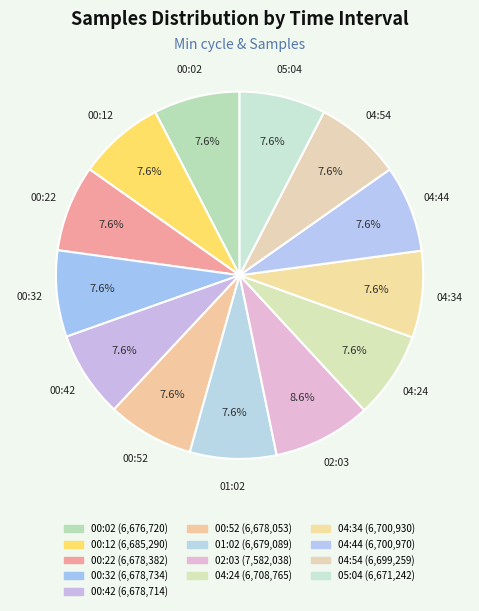

Which category has the biggest portion of the pie?

02:03